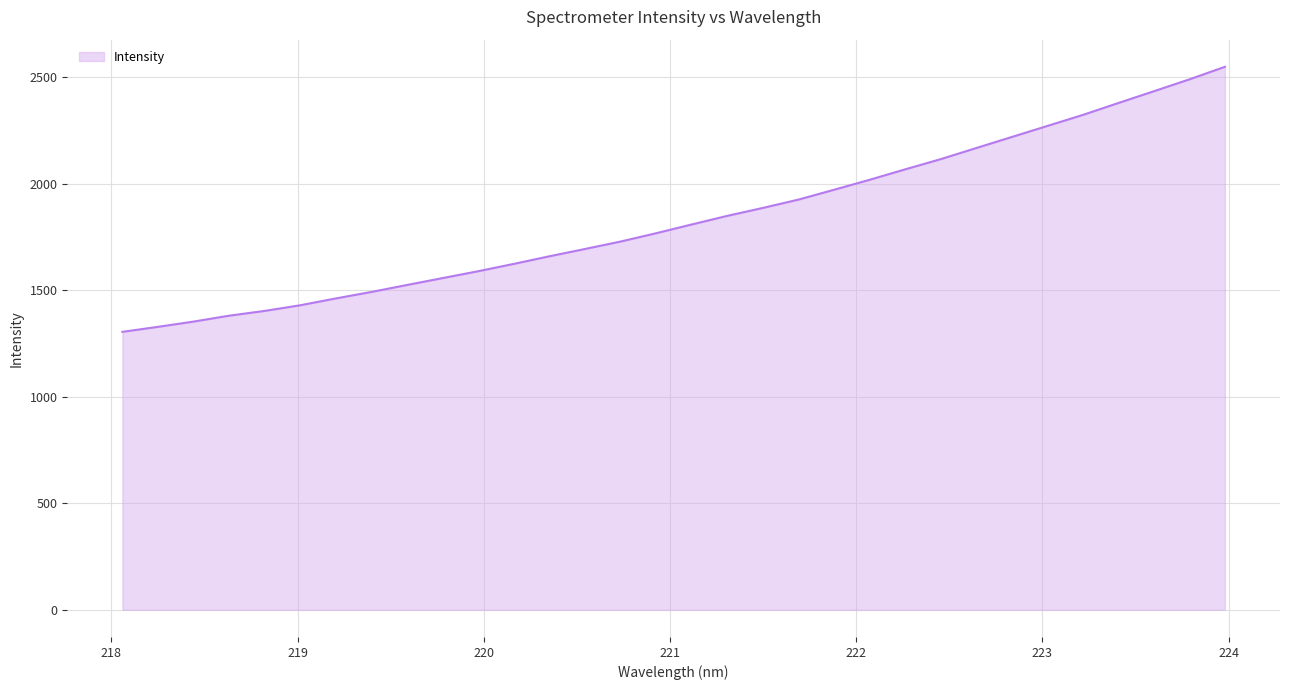

What is the average value?

1837.2